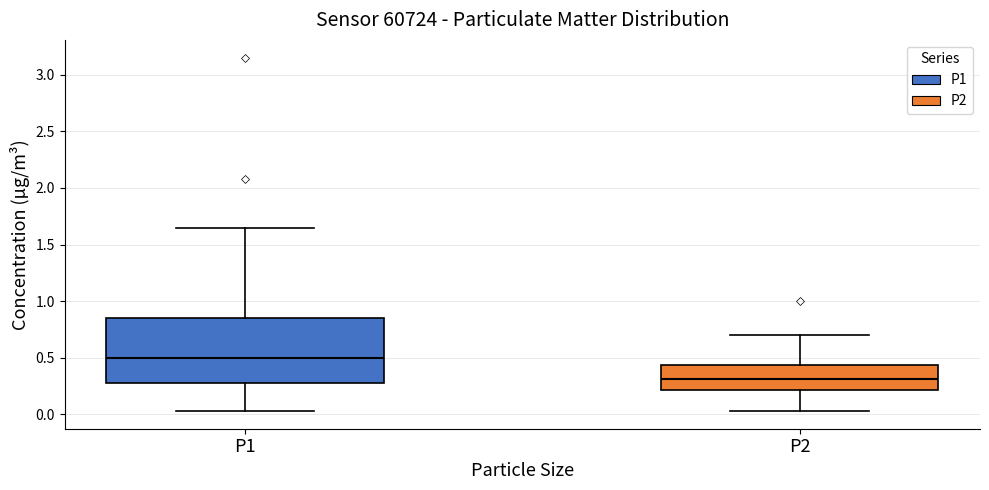

Which box is the tallest, from its lower edge to its upper edge?

P1